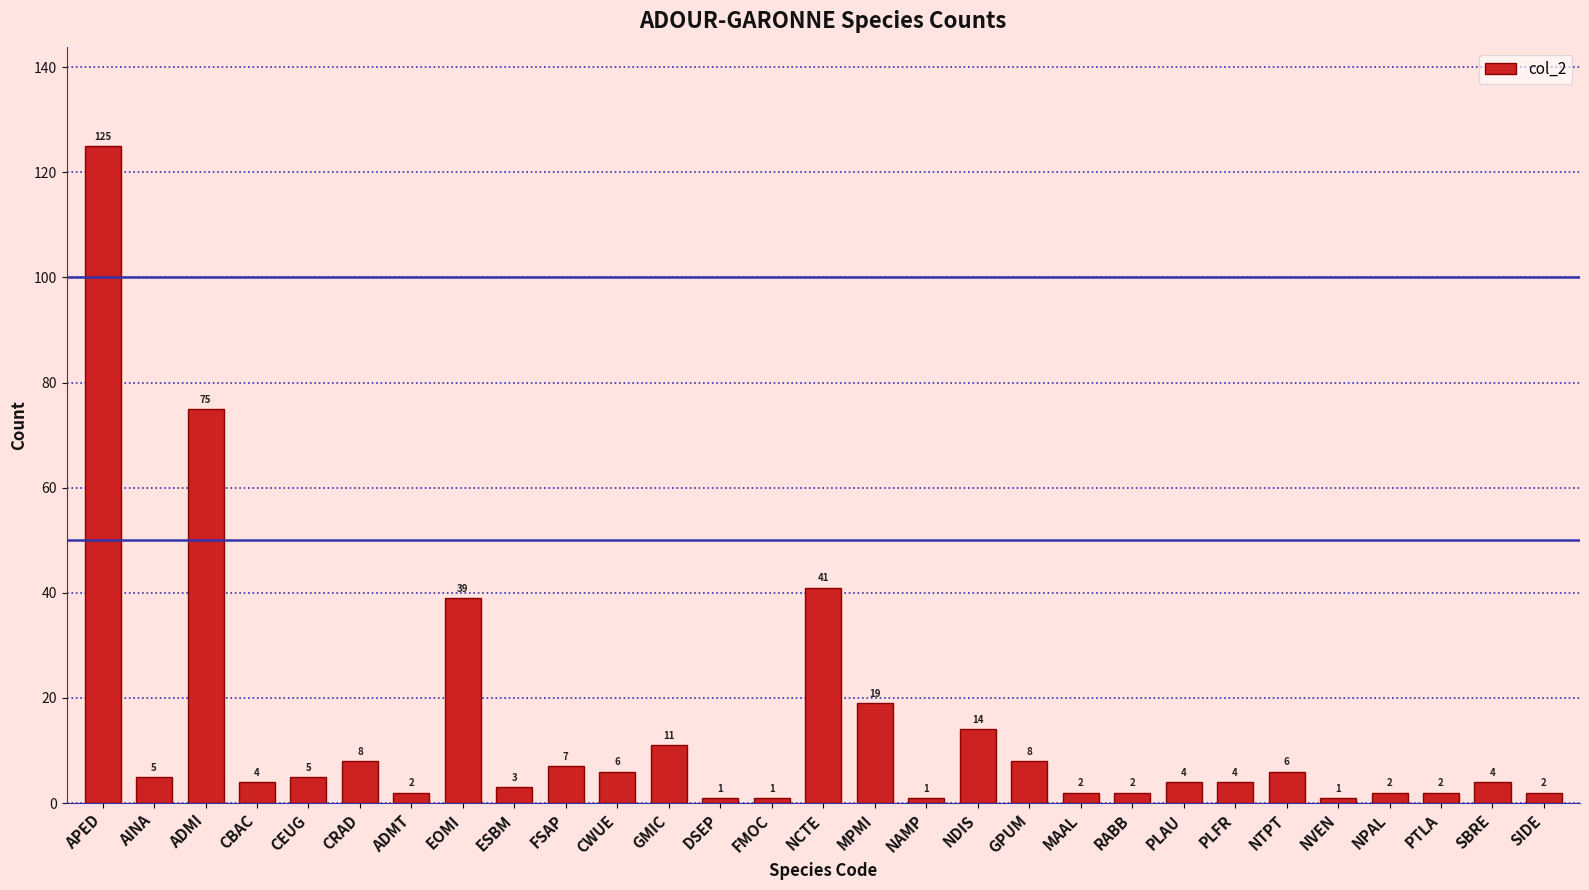

What is the label of the 1st bar from the left?

APED